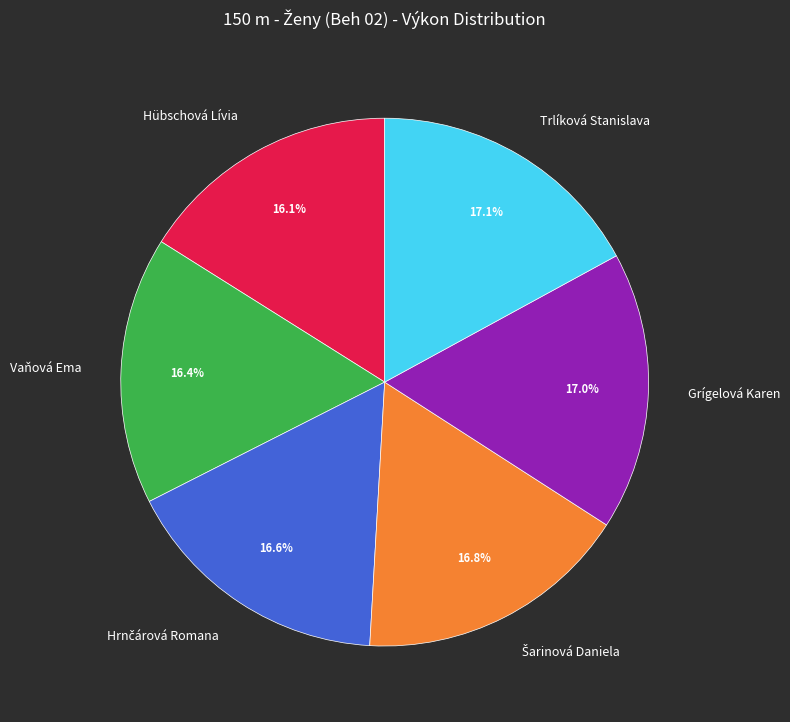

Is there any slice that represents more than half of the pie?

No